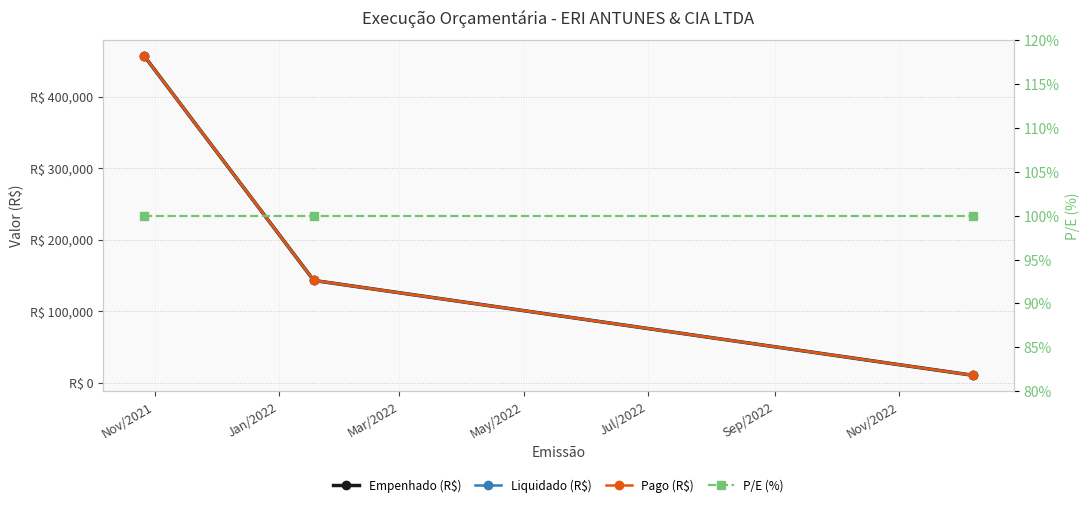

What is the label of the 3rd point from the right?

Nov/2021